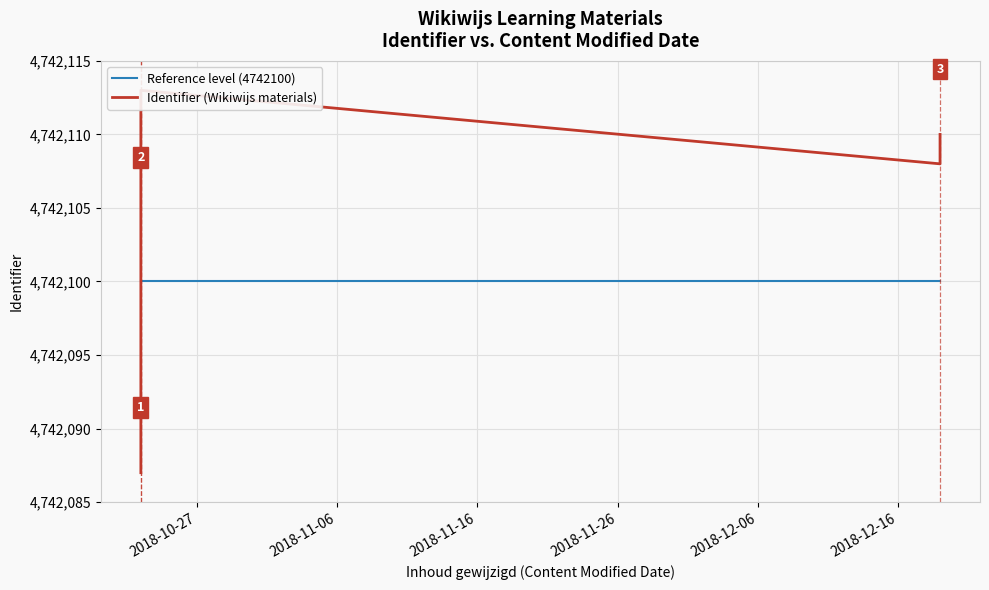

Rank the series by their maximum value, from lowest to highest.

Reference level (4742100), Identifier (Wikiwijs materials)